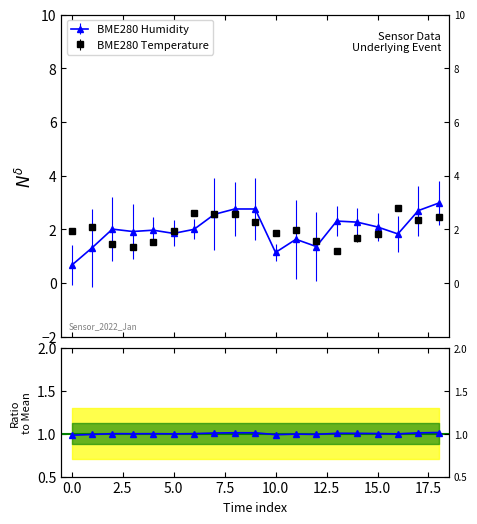

Which series has the largest total across all categories?

BME280_temperature